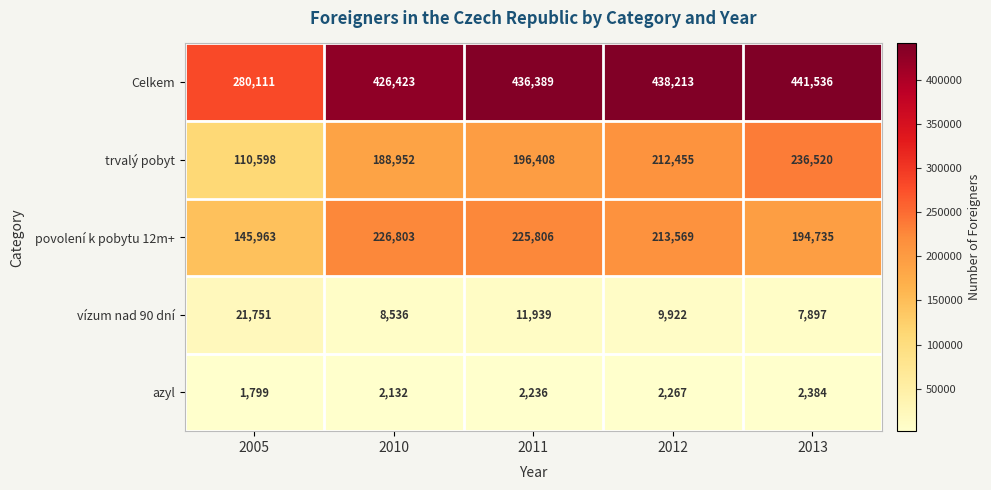

What is the lowest value of the povolení k pobytu 12m+ series?

145963